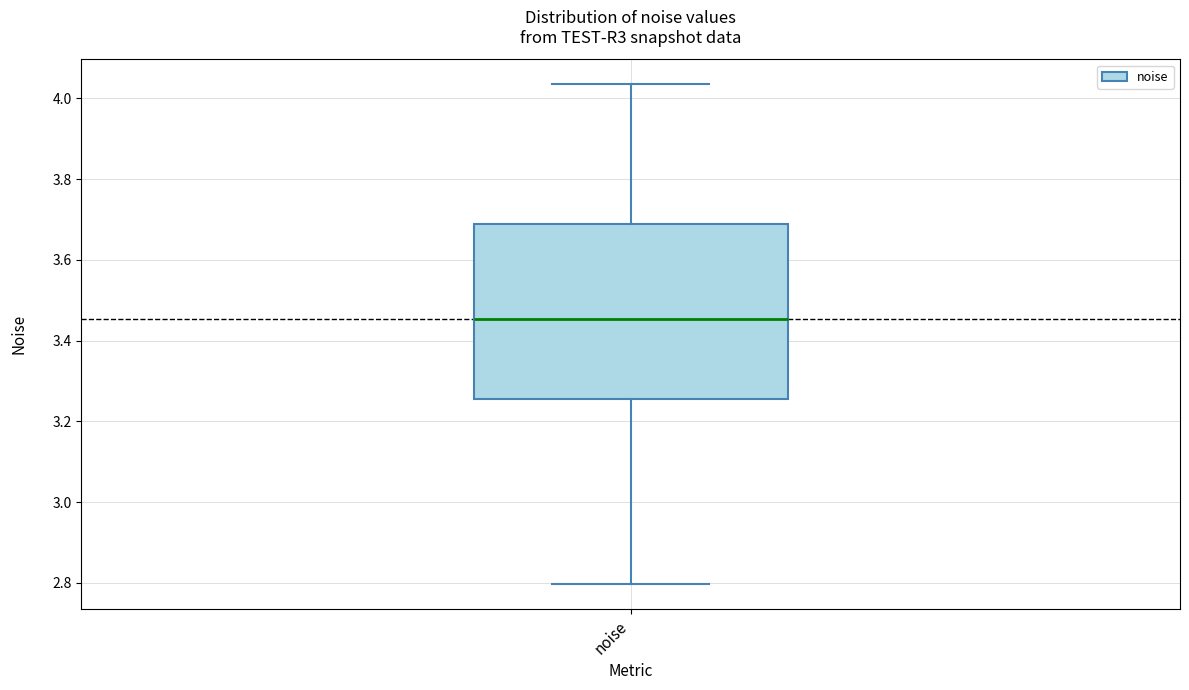

Read this box plot against the y-axis: the position of the median line, the range covered by the box, and the ends of both whiskers. The values are not printed on the chart, so give them approximately, as read against the axis.

median 3.46, box 3.26 to 3.68, whiskers 2.80 to 4.04